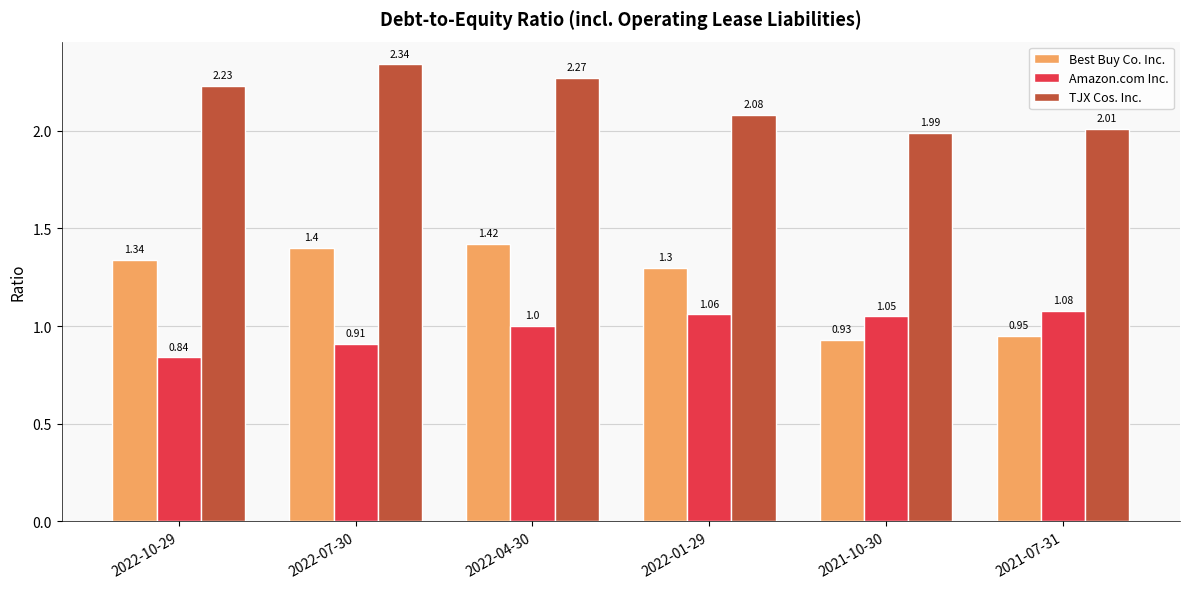

Which series has the largest total across all categories?

TJX Cos. Inc.